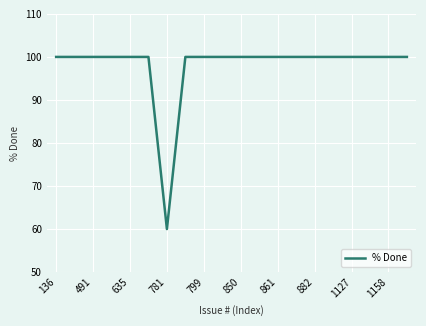

What is the smallest value displayed?

60